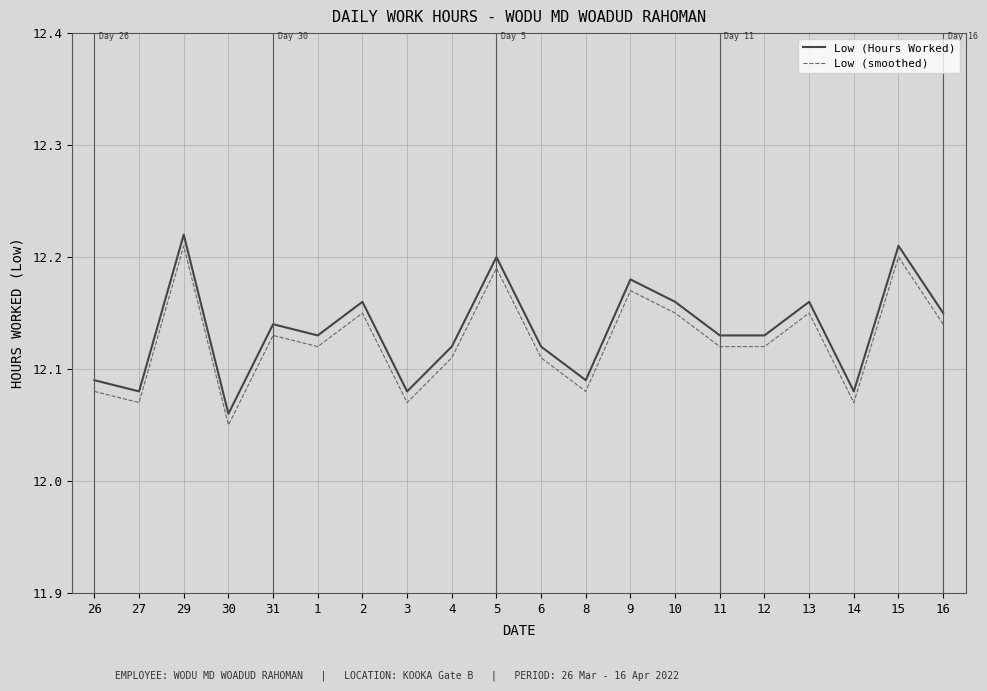

What is the difference between the Low (Hours Worked) values at 13 and 30?

0.1